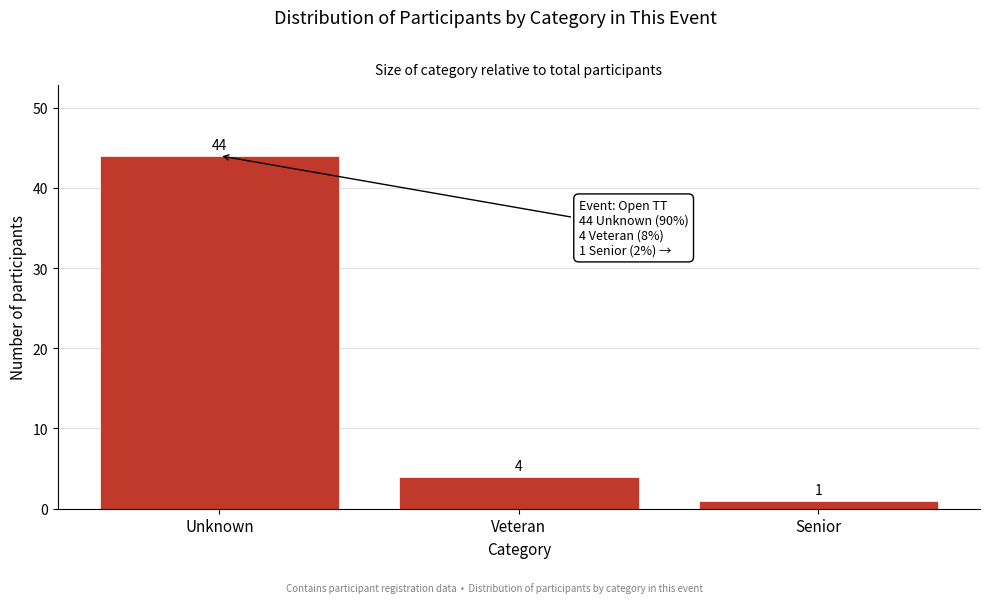

Reading right to left, what are all the values shown in this chart?

1	4	44